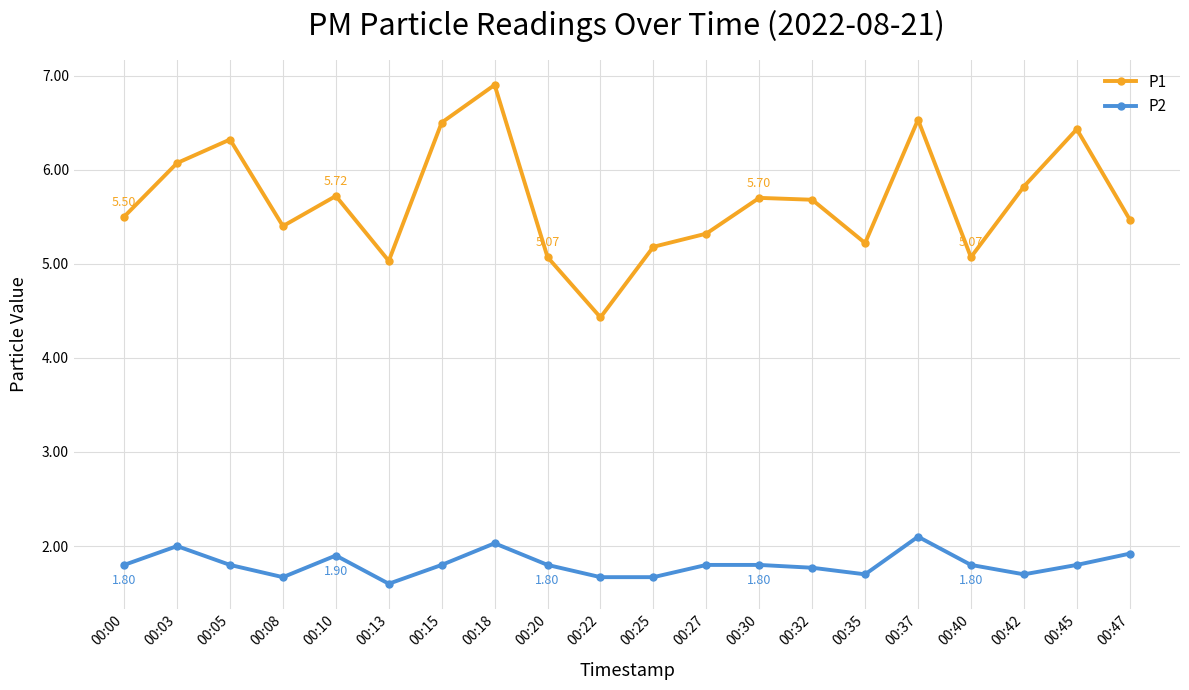

True or false: P2 has a value of 1.8 at 00:00.

True